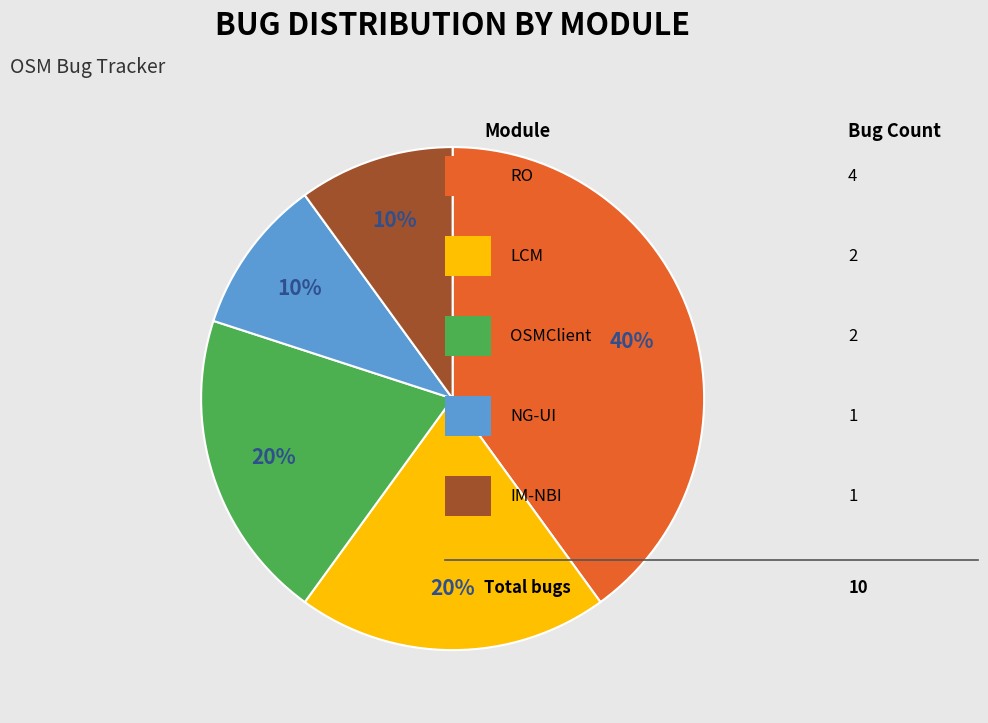

Is there a majority slice in this chart?

No